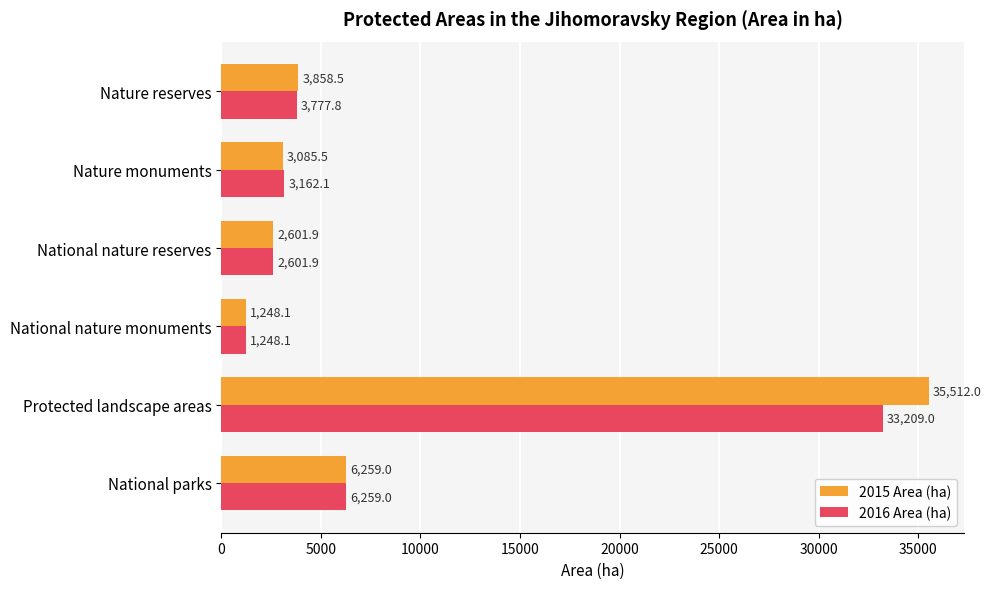

Rank the categories by 2016 Area (ha) value from lowest to highest.

National nature monuments, National nature reserves, Nature monuments, Nature reserves, National parks, Protected landscape areas